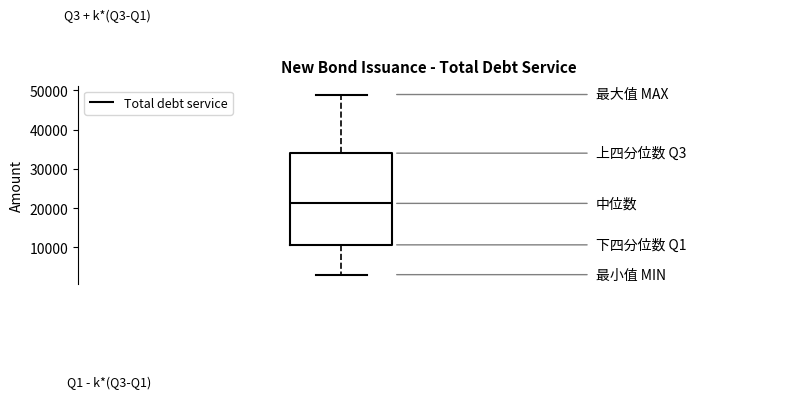

Transcribe this box plot: give where the median line is, the range the box spans, and where the two whiskers end, as read against the y-axis. The values are not printed on the chart, so give them approximately, as read against the axis.

median 21000, box 11000 to 34000, whiskers 3000 to 49000